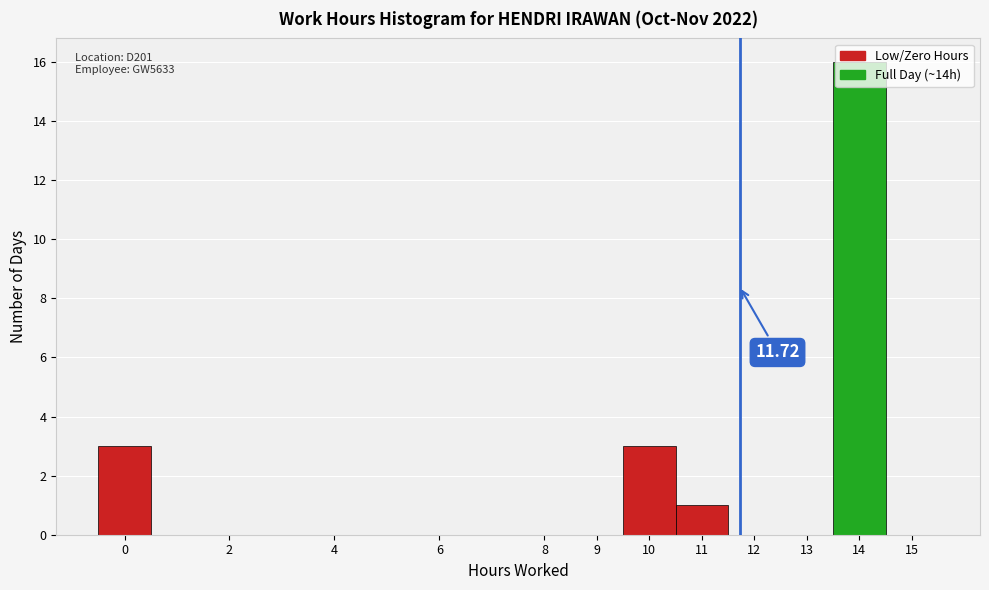

Which range on the x-axis has the tallest bar?

13.5 to 14.5